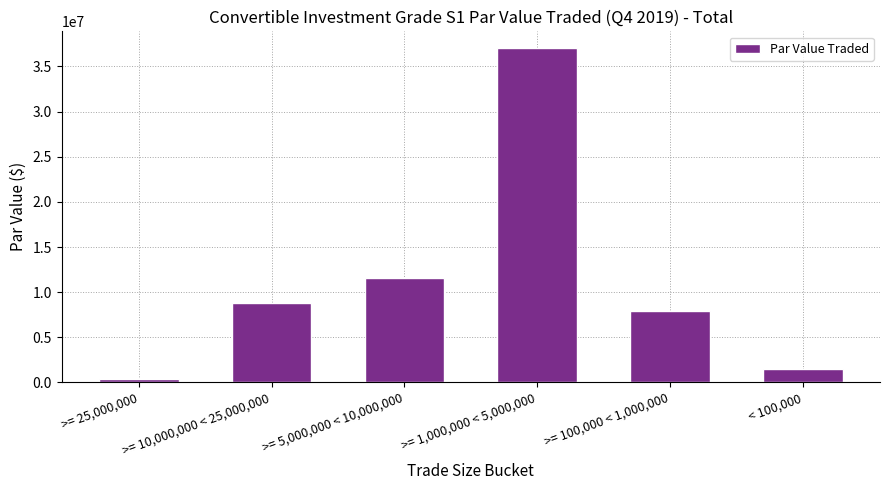

Approximately how many times larger is the value at >= 1,000,000 < 5,000,000 compared to < 100,000?

24.8